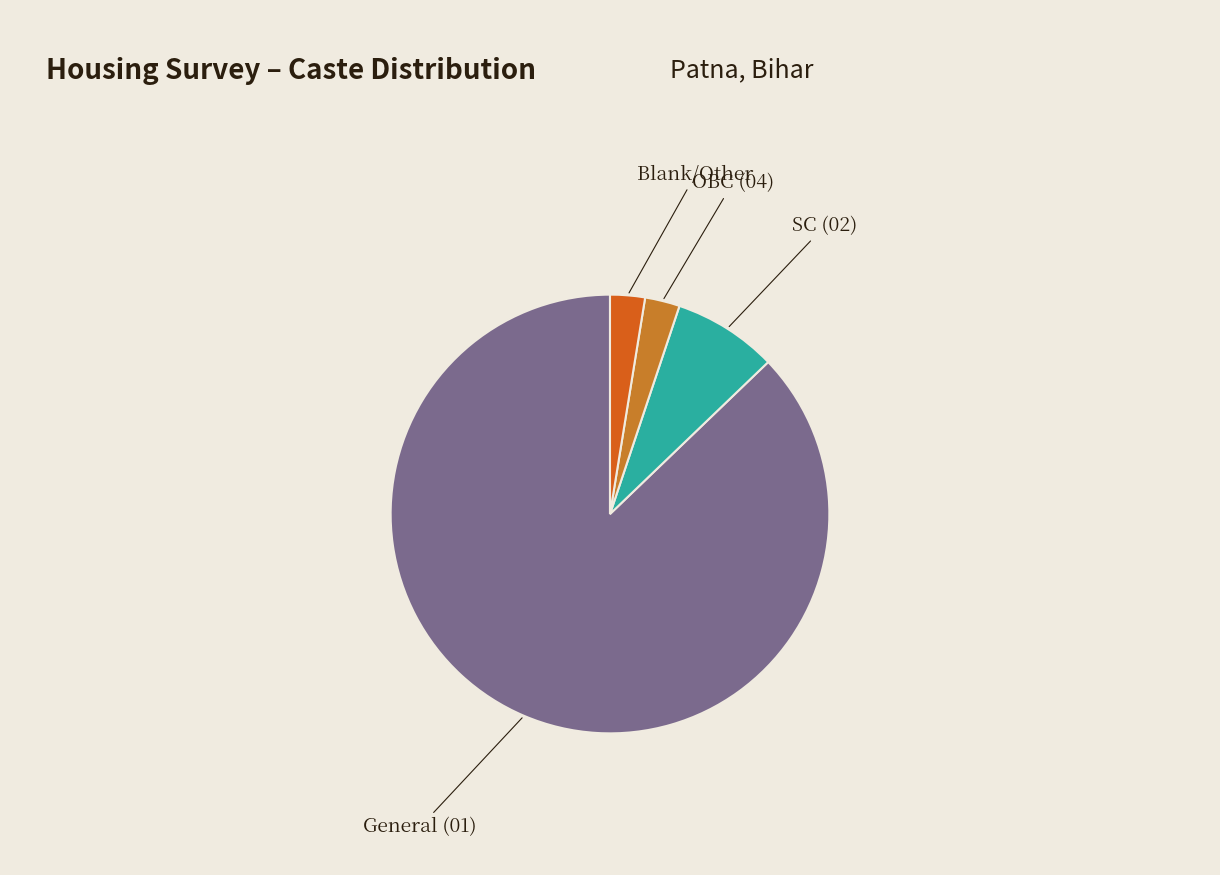

The General (01) slice represents 73% of the pie. True or false?

False